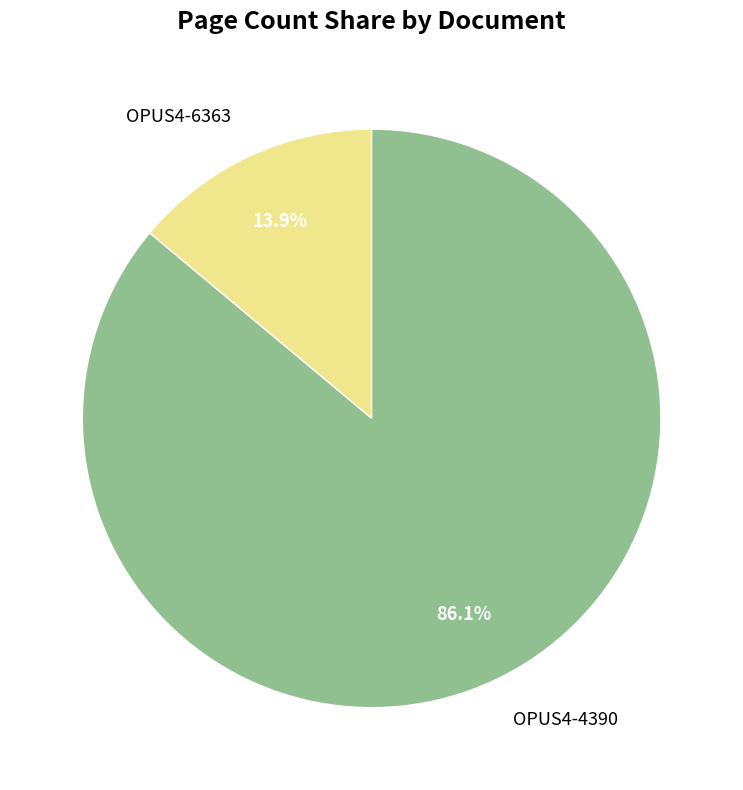

What is the ratio of the value at OPUS4-4390 to the value at OPUS4-6363?

6.2